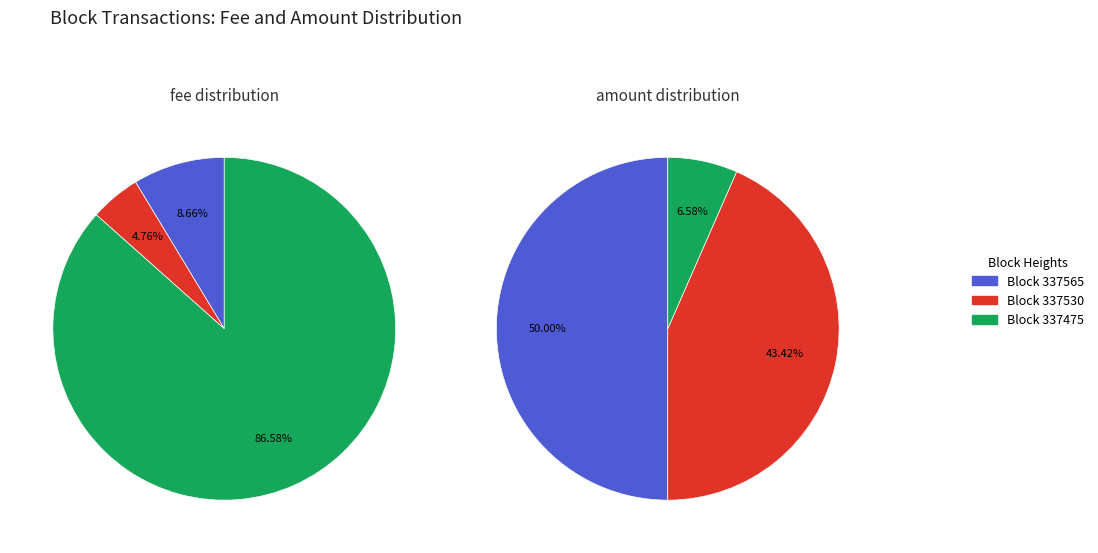

To the nearest percent, what portion does amount_values represent?

7%